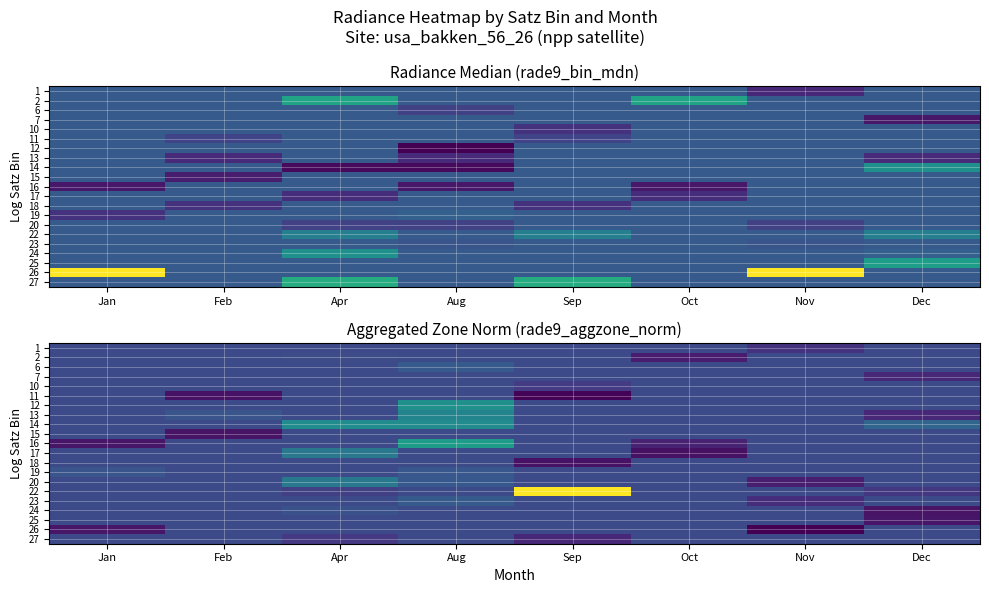

The value of row_11 at Feb is 0.9. True or false?

False